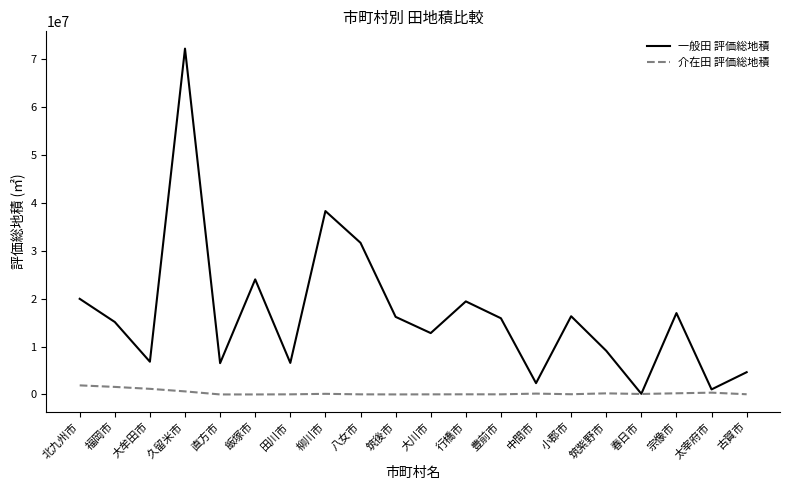

In 介在田 評価総地積, how many points are higher than both neighbors (excluding endpoints)?

5